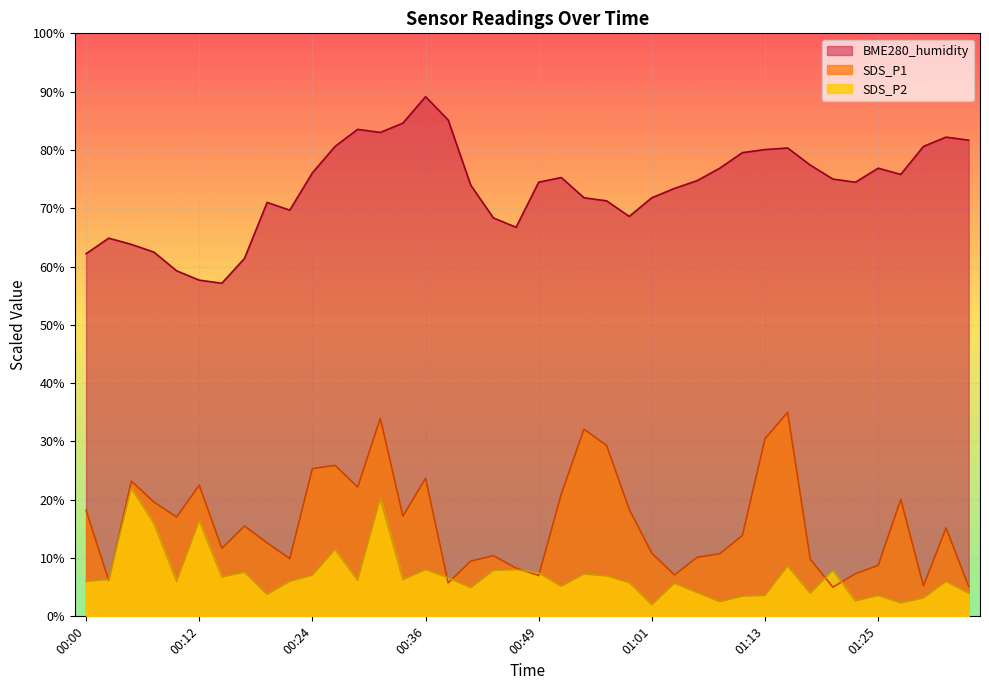

At 01:11, list the series in order from smallest to largest.

SDS_P2, SDS_P1, BME280_humidity